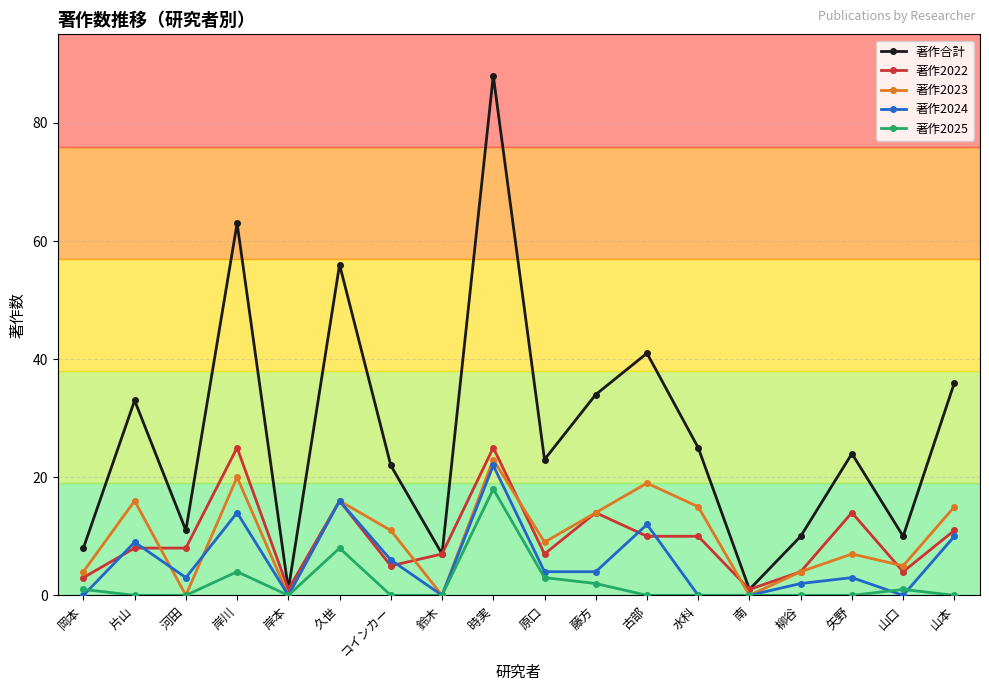

Is it true that 著作2022 equals 14 at 矢野?

True